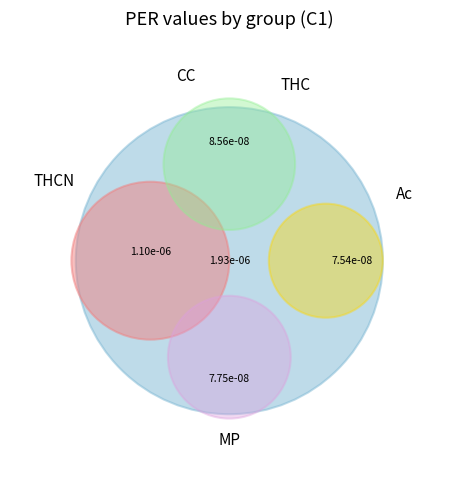

Is it true that THCN is 27% of the pie?

False